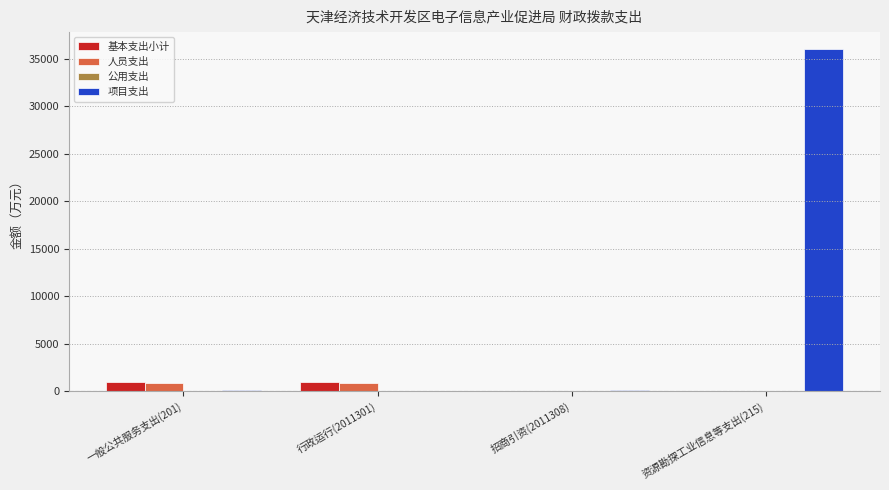

What is the maximum value for 基本支出小计?

938.6